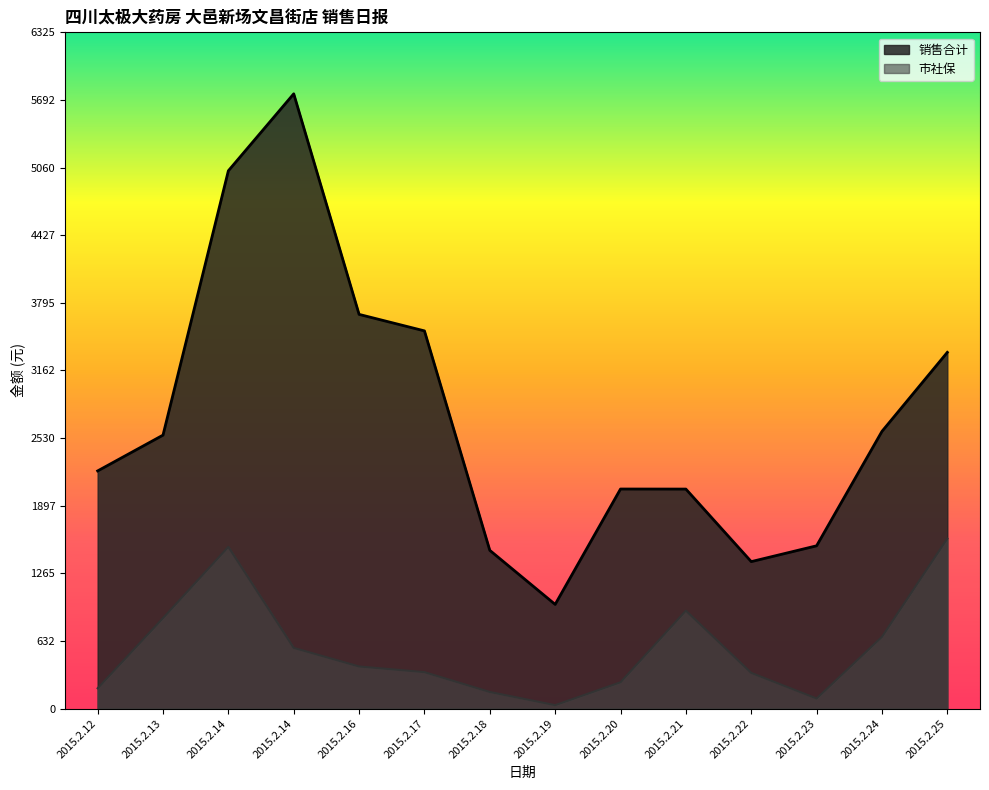

Rank the series at 2015.2.13 from highest to lowest value.

销售合计, 市社保